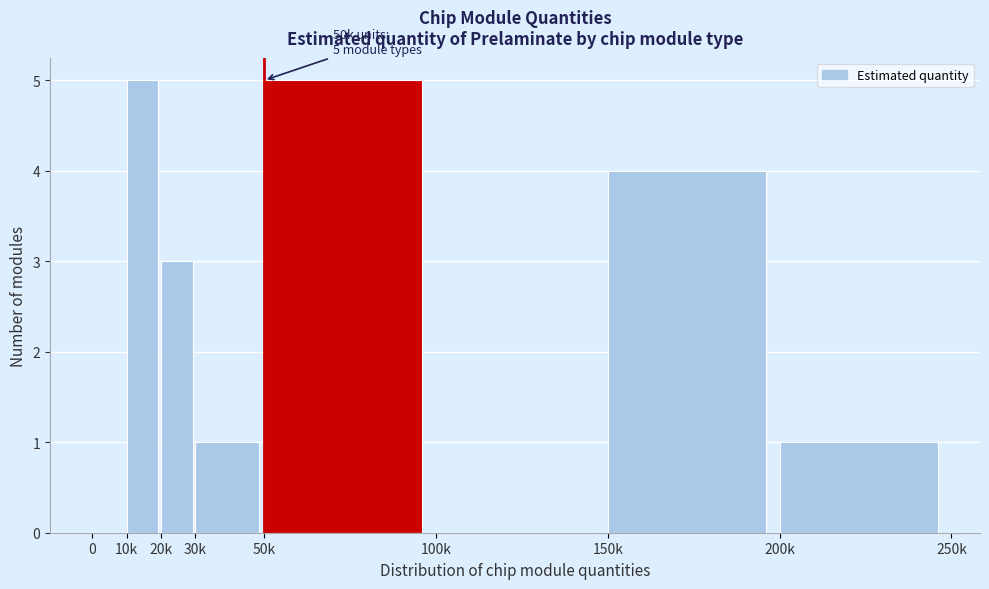

Reading left to right, extract all data points from this chart.

0=0	10k=5	20k=3	30k=1	50k=5	100k=0	150k=4	200k=1